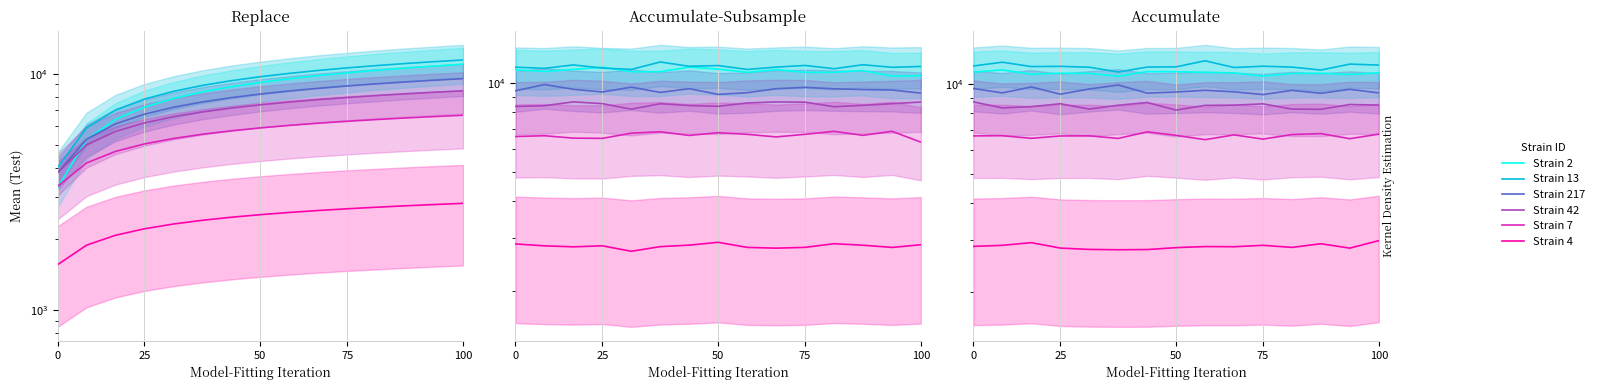

What is the sum of the Strain 13 values at 9 and 13?

23084.5